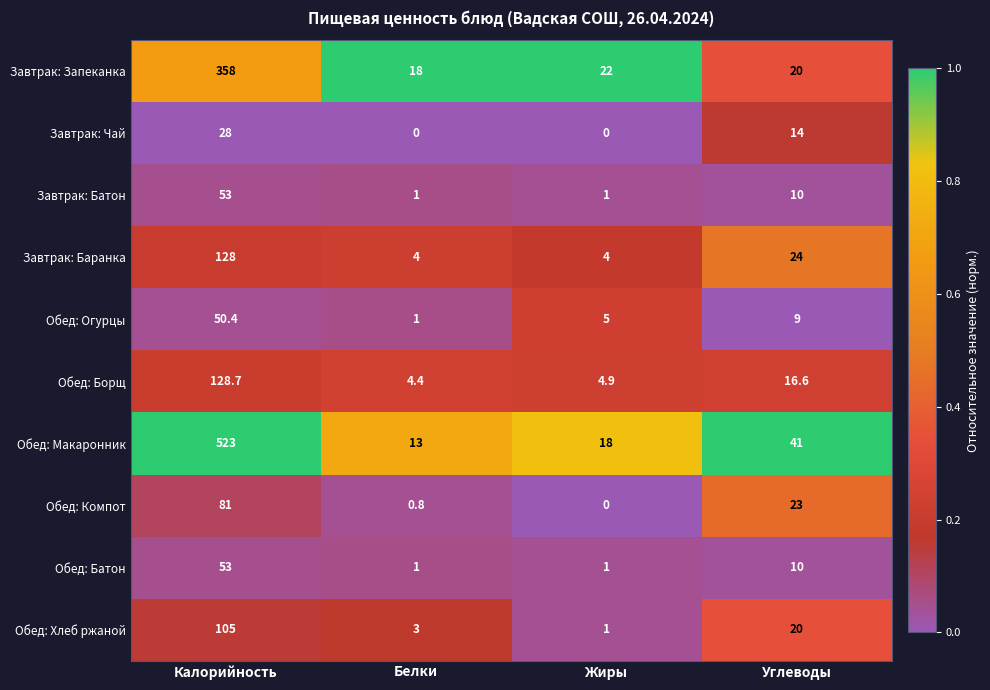

What is the sum of all Завтрак: Баранка values?

160.0